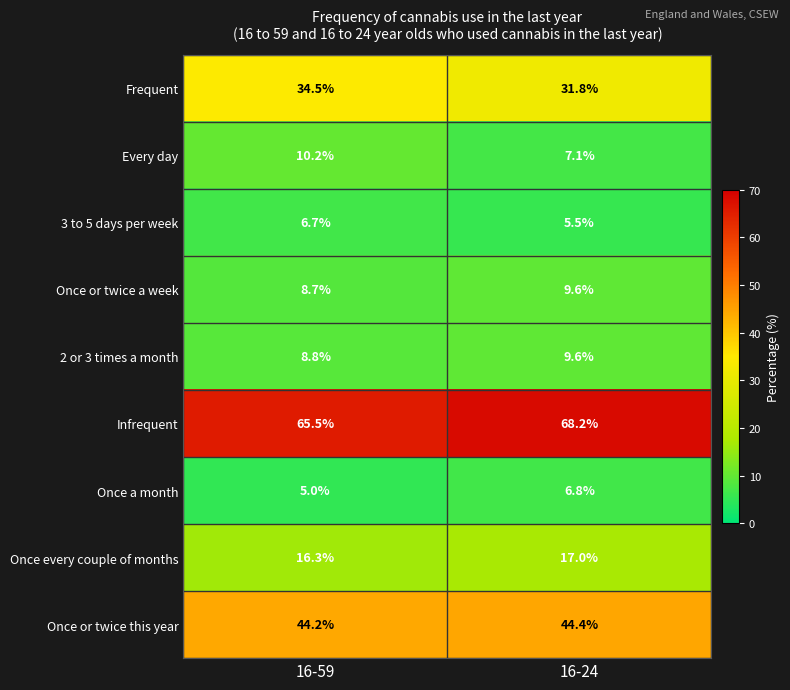

Reading left to right, list all the values displayed in this chart.

Frequent: 16-59=34.5	16-24=31.8
Every day: 16-59=10.2	16-24=7.1
3 to 5 days per week: 16-59=6.7	16-24=5.5
Once or twice a week: 16-59=8.7	16-24=9.6
2 or 3 times a month: 16-59=8.8	16-24=9.6
Infrequent: 16-59=65.5	16-24=68.2
Once a month: 16-59=5.0	16-24=6.8
Once every couple of months: 16-59=16.3	16-24=17.0
Once or twice this year: 16-59=44.2	16-24=44.4